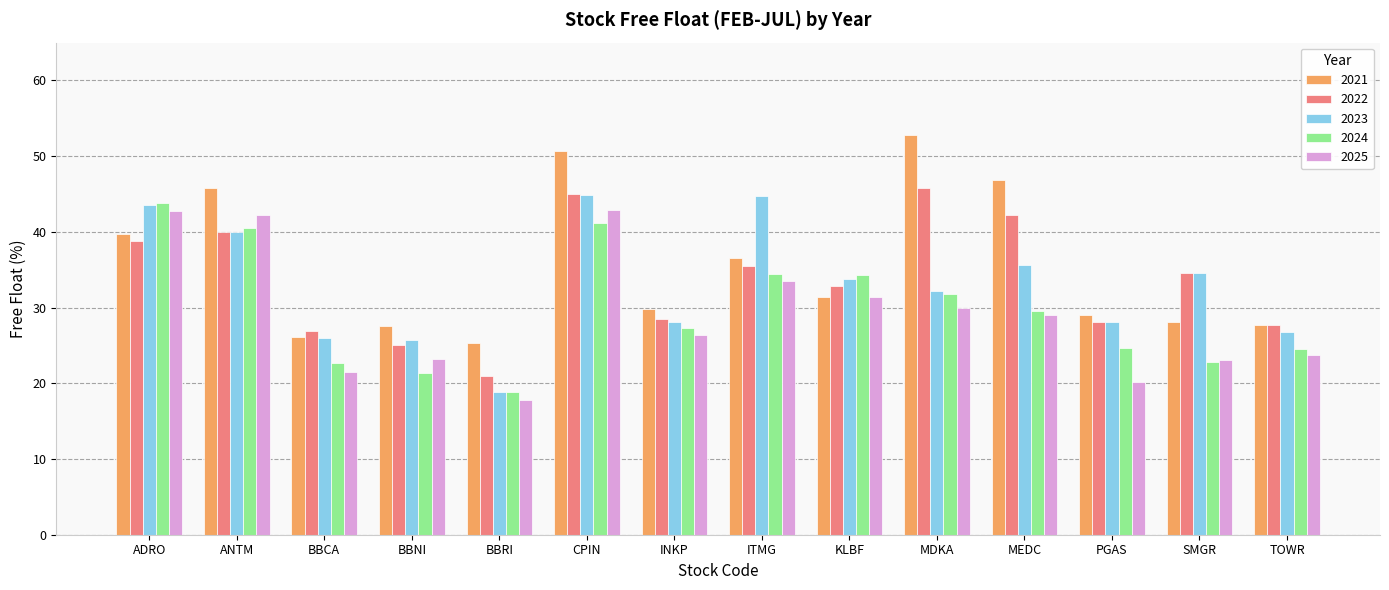

Between MEDC and SMGR, which series saw the biggest shift?

2021